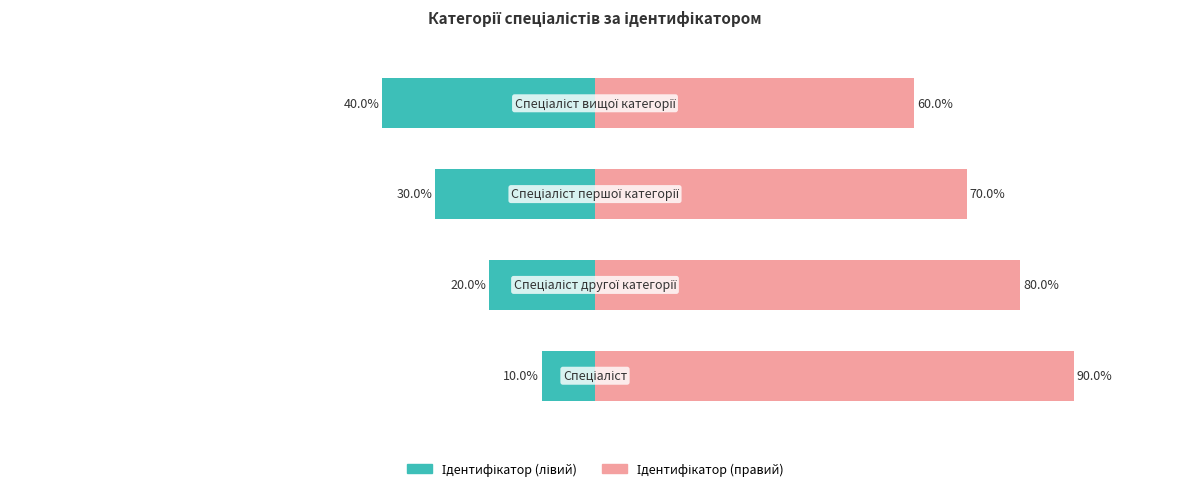

Is the value of Ідентифікатор (лівий) at 2 greater than the value of Ідентифікатор (правий) at 3?

No